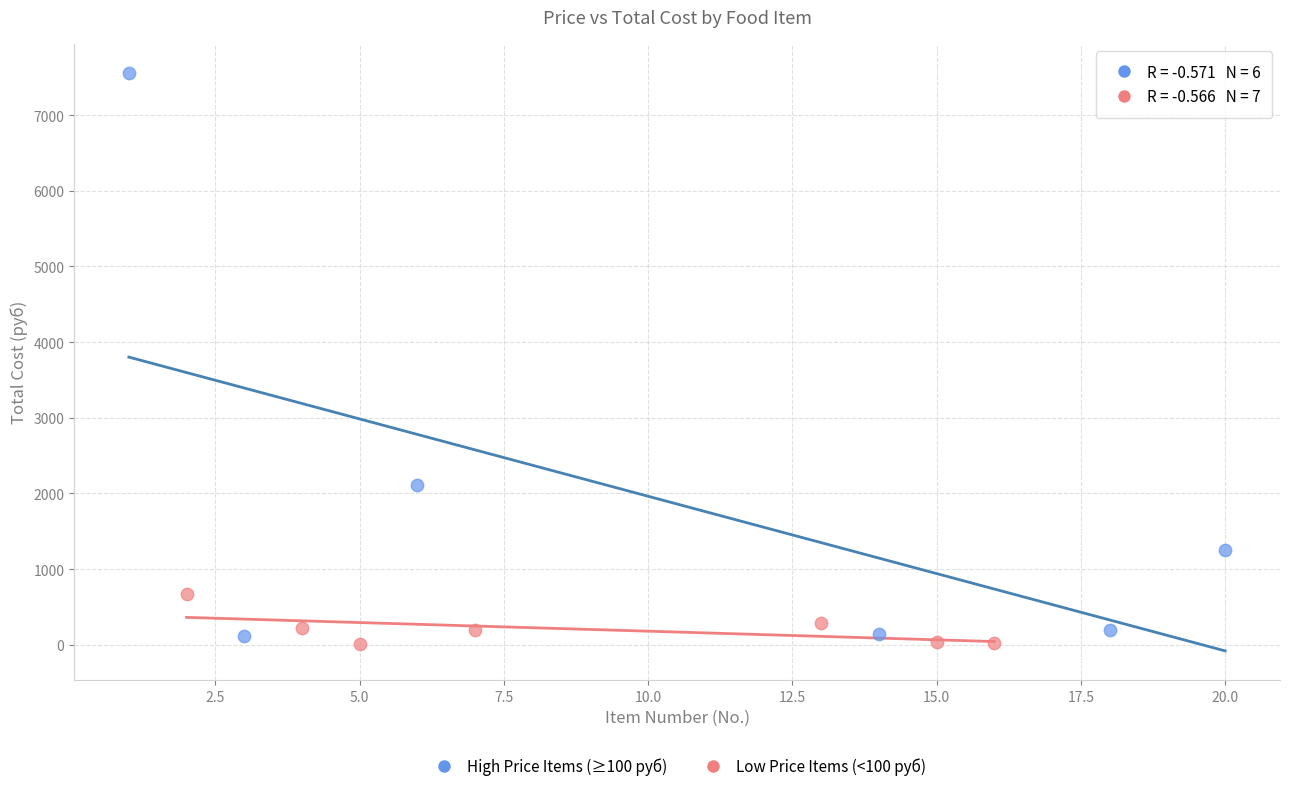

Which series reaches the minimum Y coordinate?

Low Price Items (<100 руб)